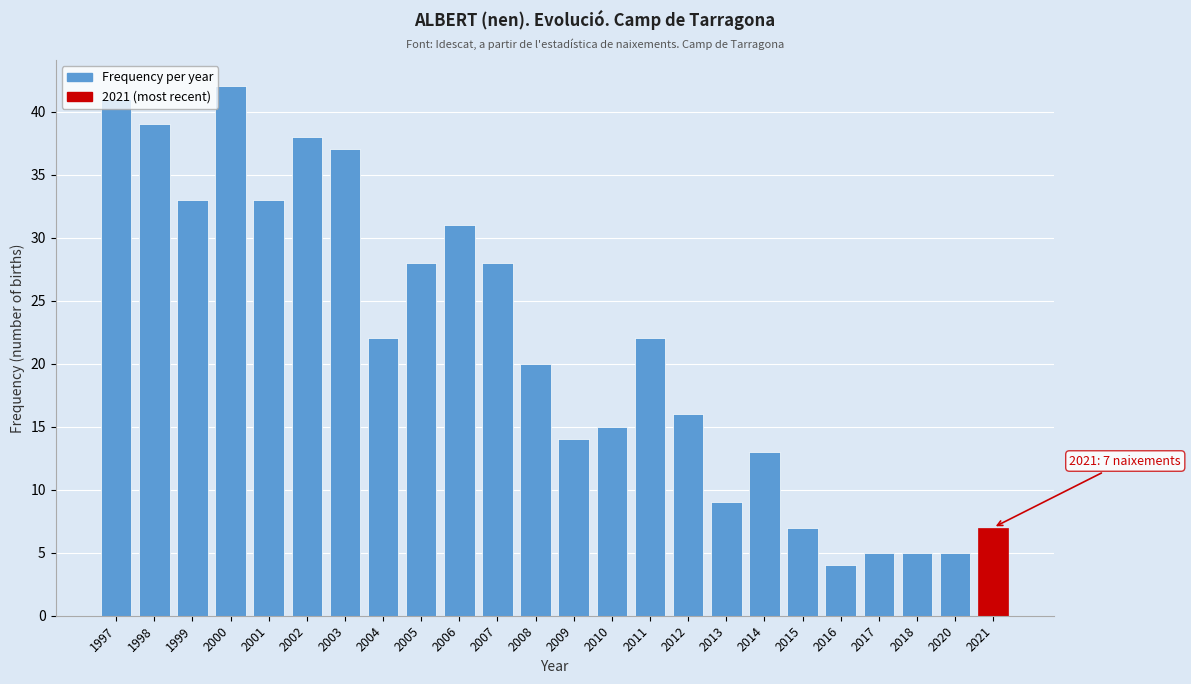

What is the value of the 8th bar from the left?

22